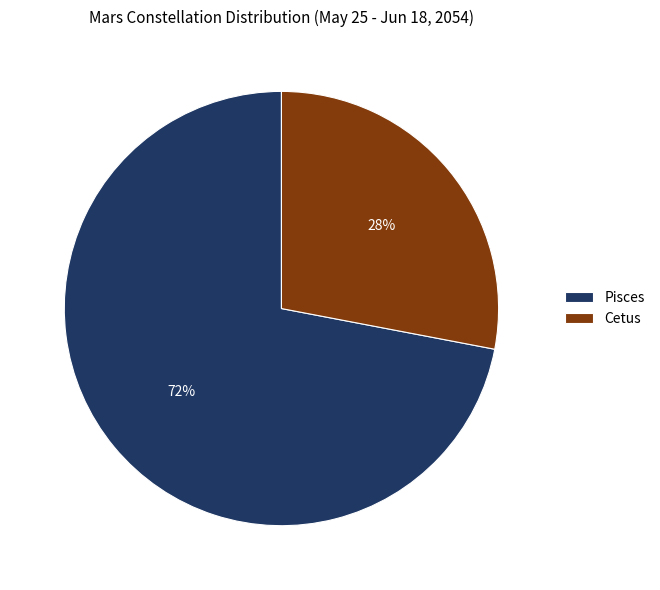

To the nearest percent, what is the difference between the Cetus and Pisces slice percentages?

44%